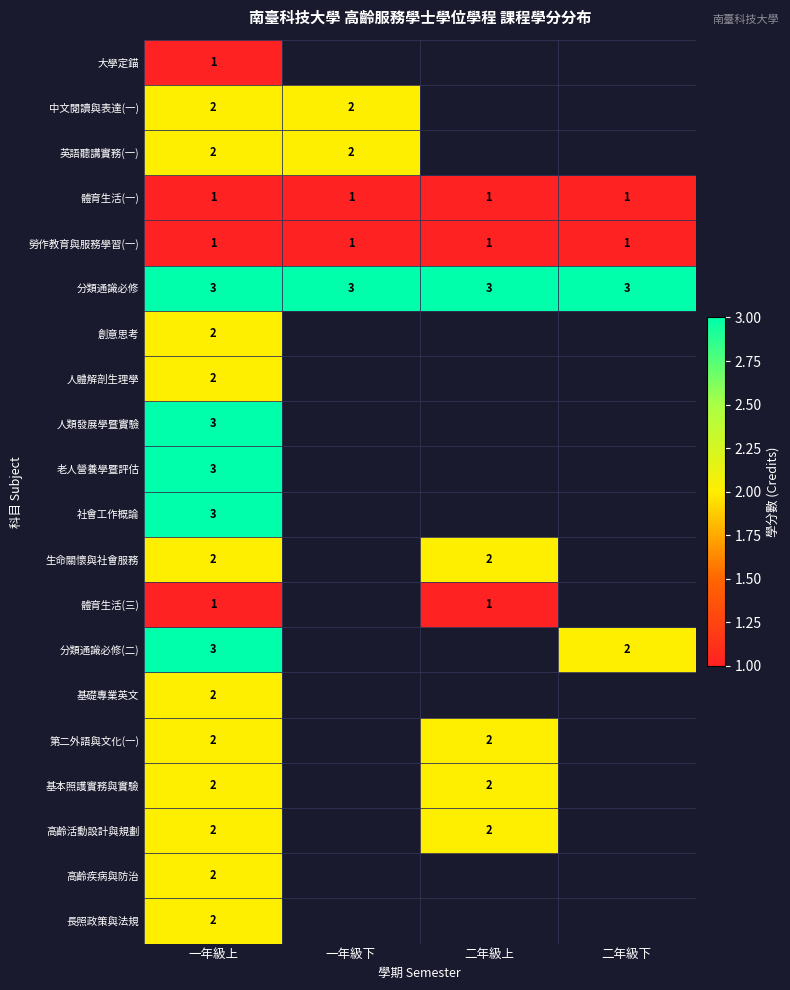

What is the maximum value shown in the chart?

3.0